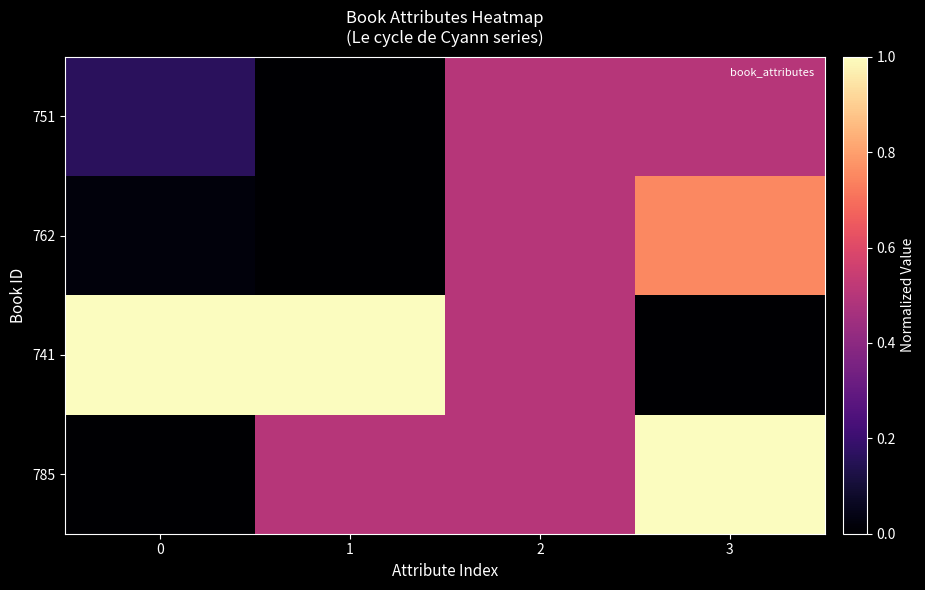

At how many categories does at least one series exceed 0?

4